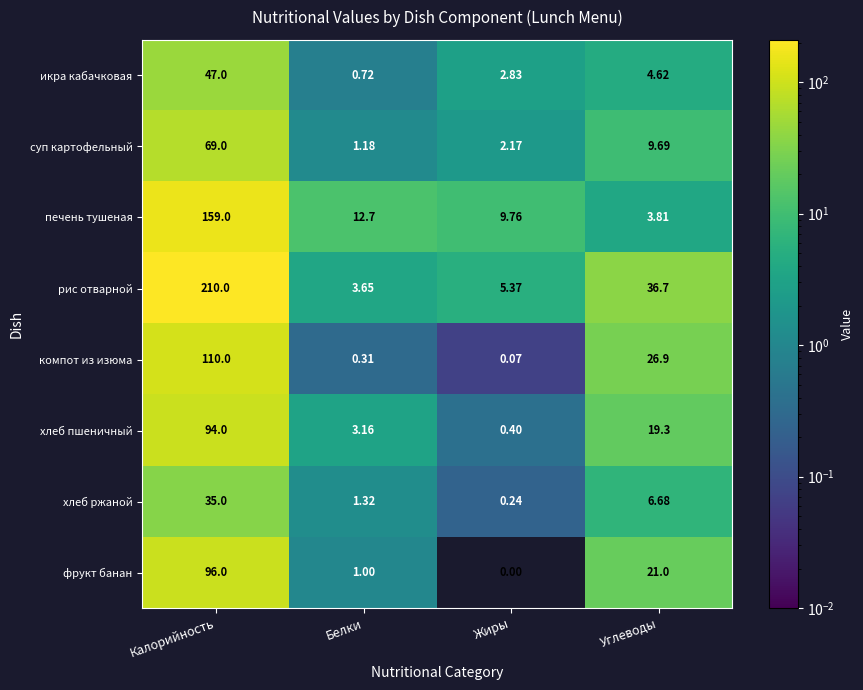

At which label does хлеб пшеничный reach its peak?

Калорийность